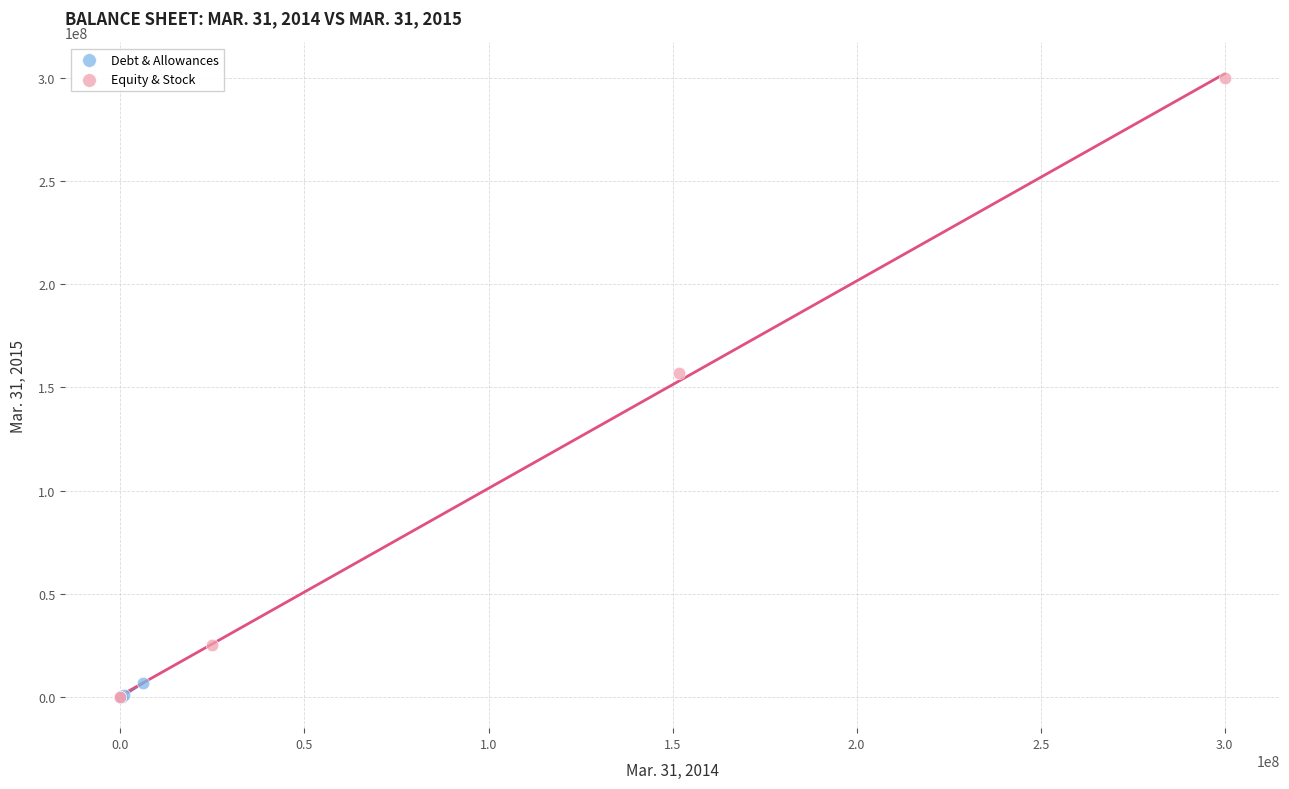

Which series has the largest Y range (max minus min)?

Equity & Stock